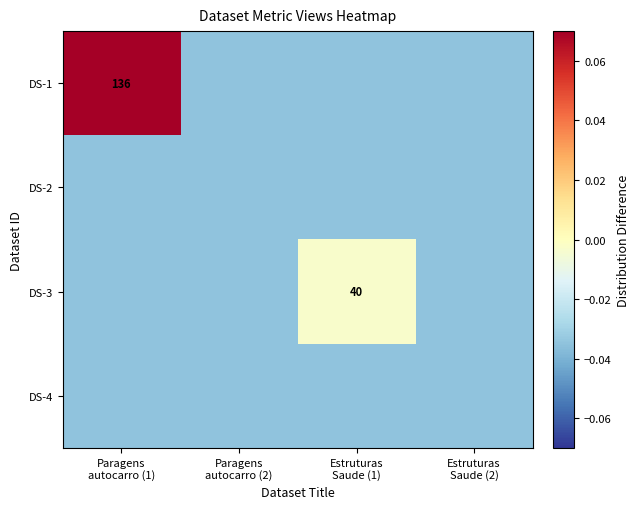

Rank the categories by DS-4 value from highest to lowest.

Paragens autocarro (1), Paragens autocarro (2), Estruturas Saude (1), Estruturas Saude (2)